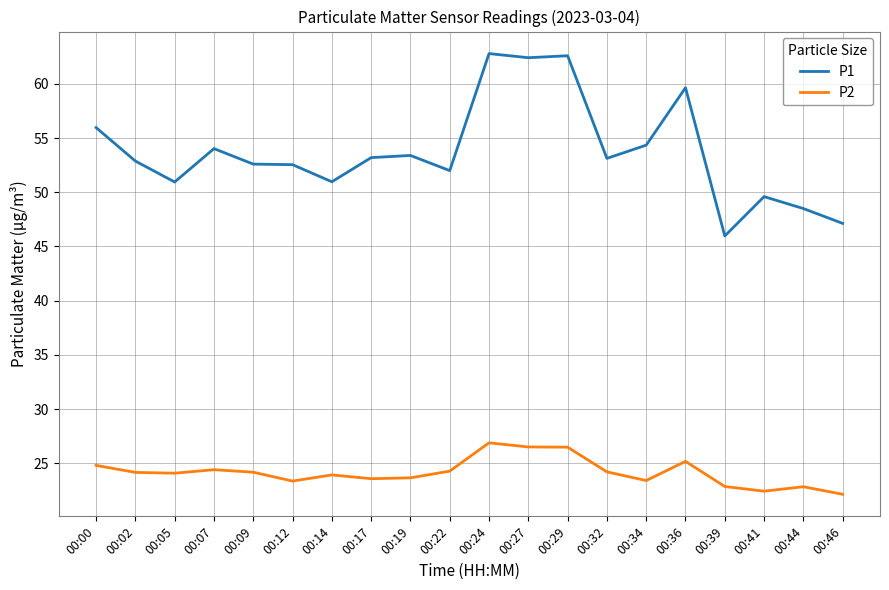

What are all the series names shown in the legend?

P1, P2